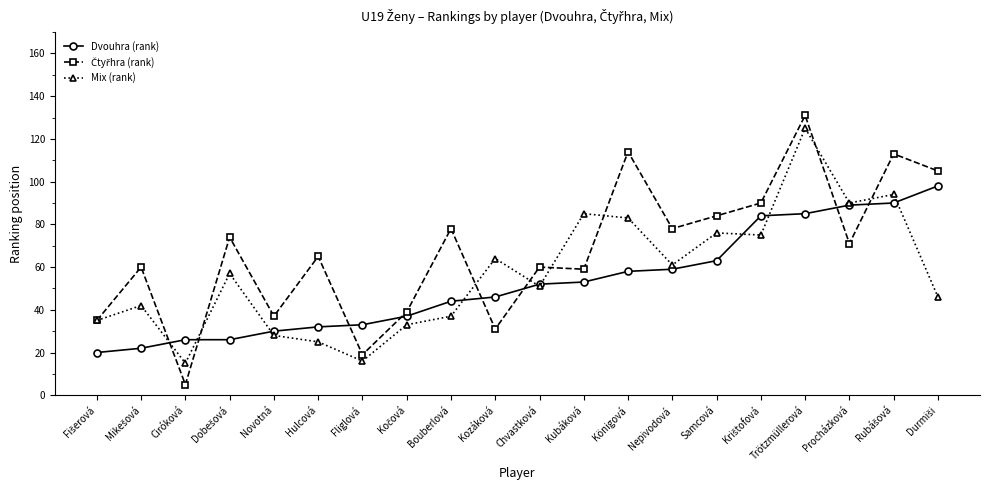

What is the total value across all series at Fliglová?

68